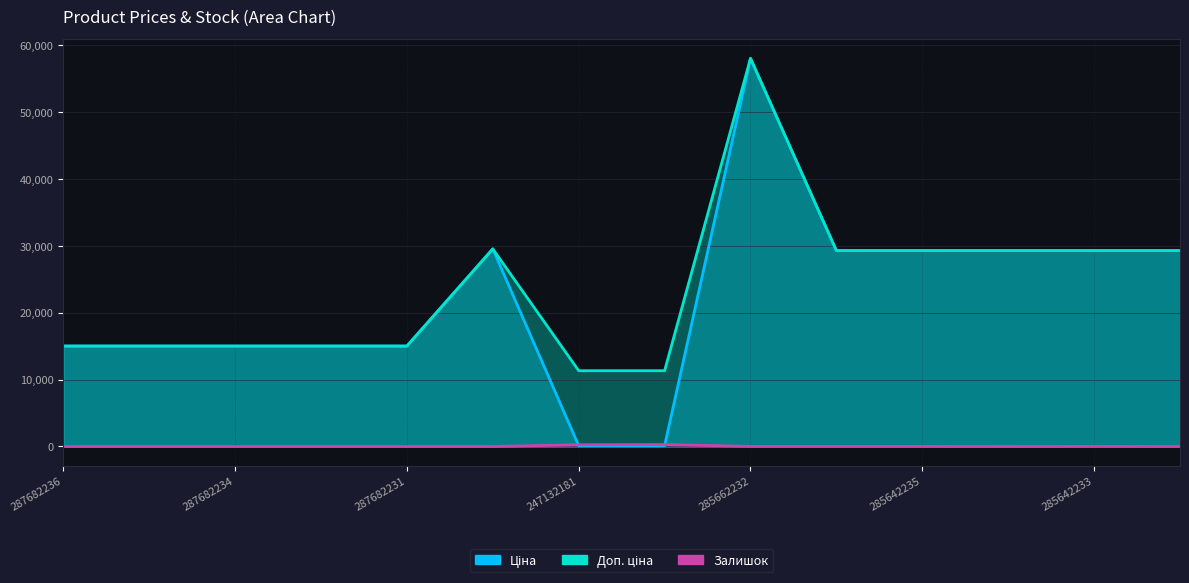

The Залишок series shows 154.9 at 285642234. True or false?

False